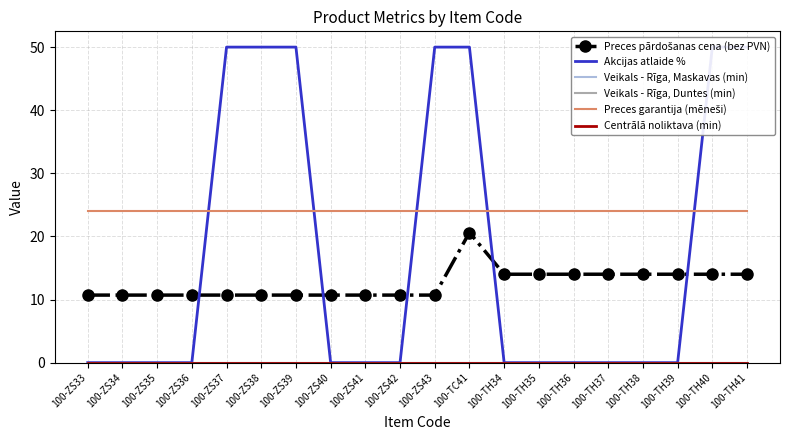

List the series in order of their peak value, lowest first.

Veikals - Rīga, Maskavas (min), Veikals - Rīga, Duntes (min), Centrālā noliktava (min), Preces pārdošanas cena (bez PVN), Preces garantija (mēneši), Akcijas atlaide %